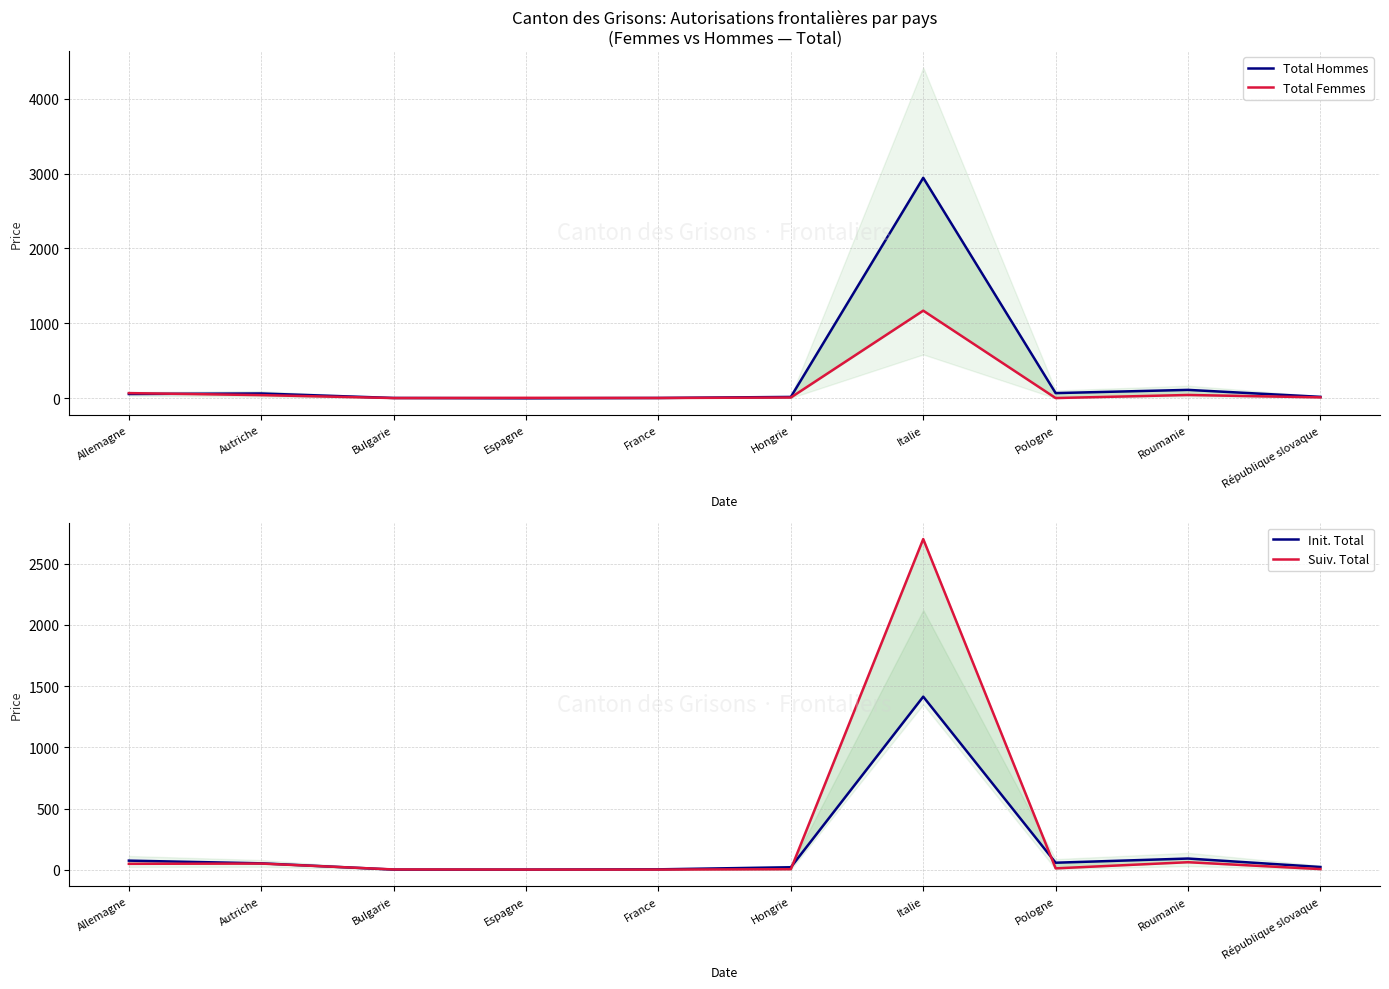

List the series in order of their peak value, highest first.

Total Hommes, Suiv. Total, Init. Total, Total Femmes